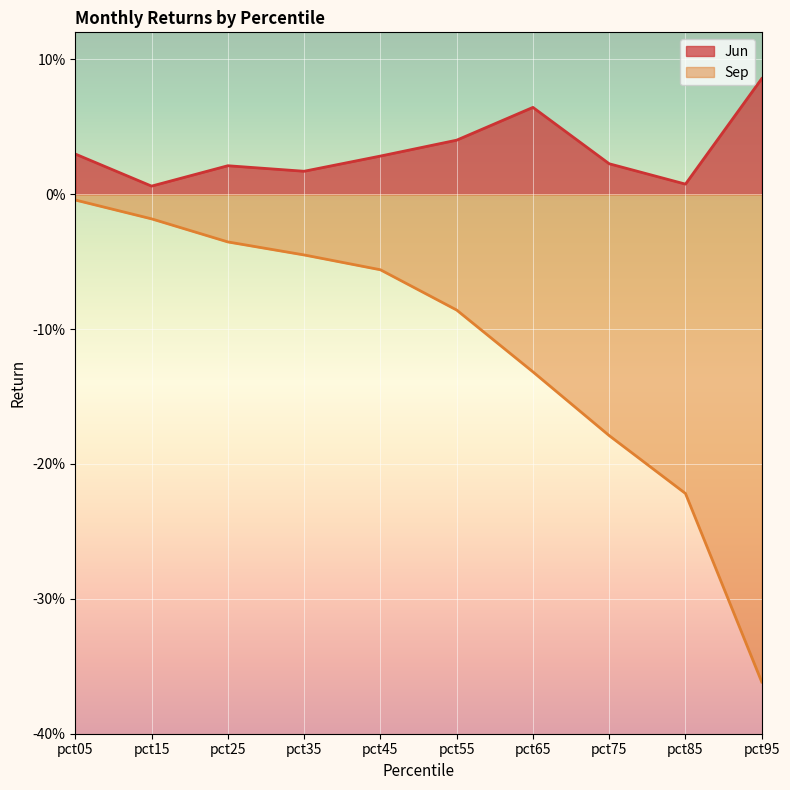

True or false: Jun and Sep intersect in this chart.

False